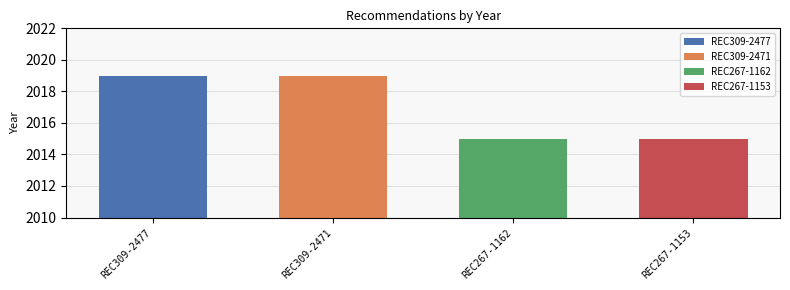

Reading right to left, transcribe all the data shown in this chart.

2015	2015	2019	2019